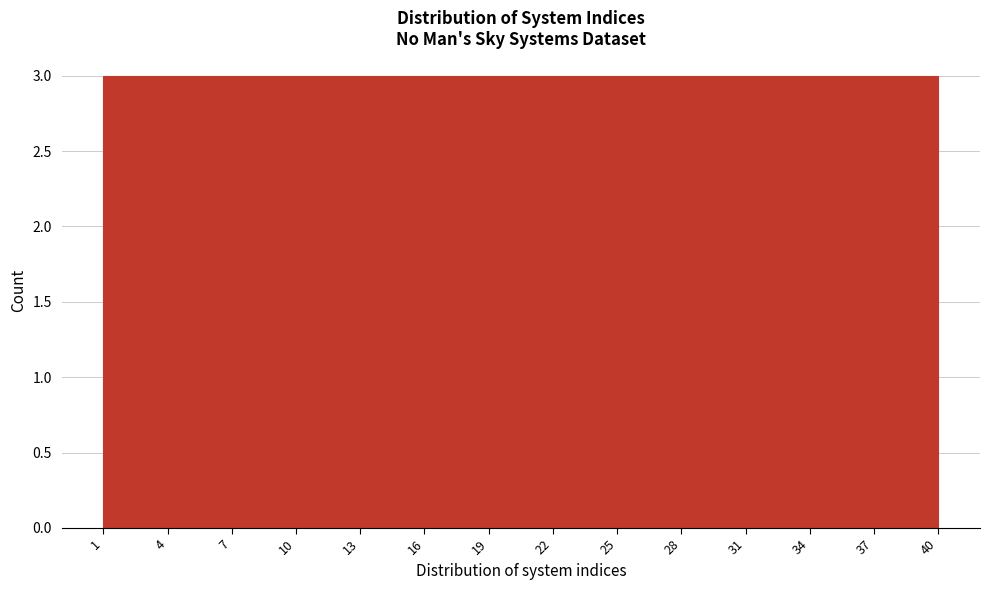

Reading left to right, transcribe this chart: for each bar, give the range it covers on the x-axis and its height. The values are not printed on the chart, so give them approximately, as read against the axis.

1 to 4: 3
4 to 7: 3
7 to 10: 3
10 to 13: 3
13 to 16: 3
16 to 19: 3
19 to 22: 3
22 to 25: 3
25 to 28: 3
28 to 31: 3
31 to 34: 3
34 to 37: 3
37 to 40: 3